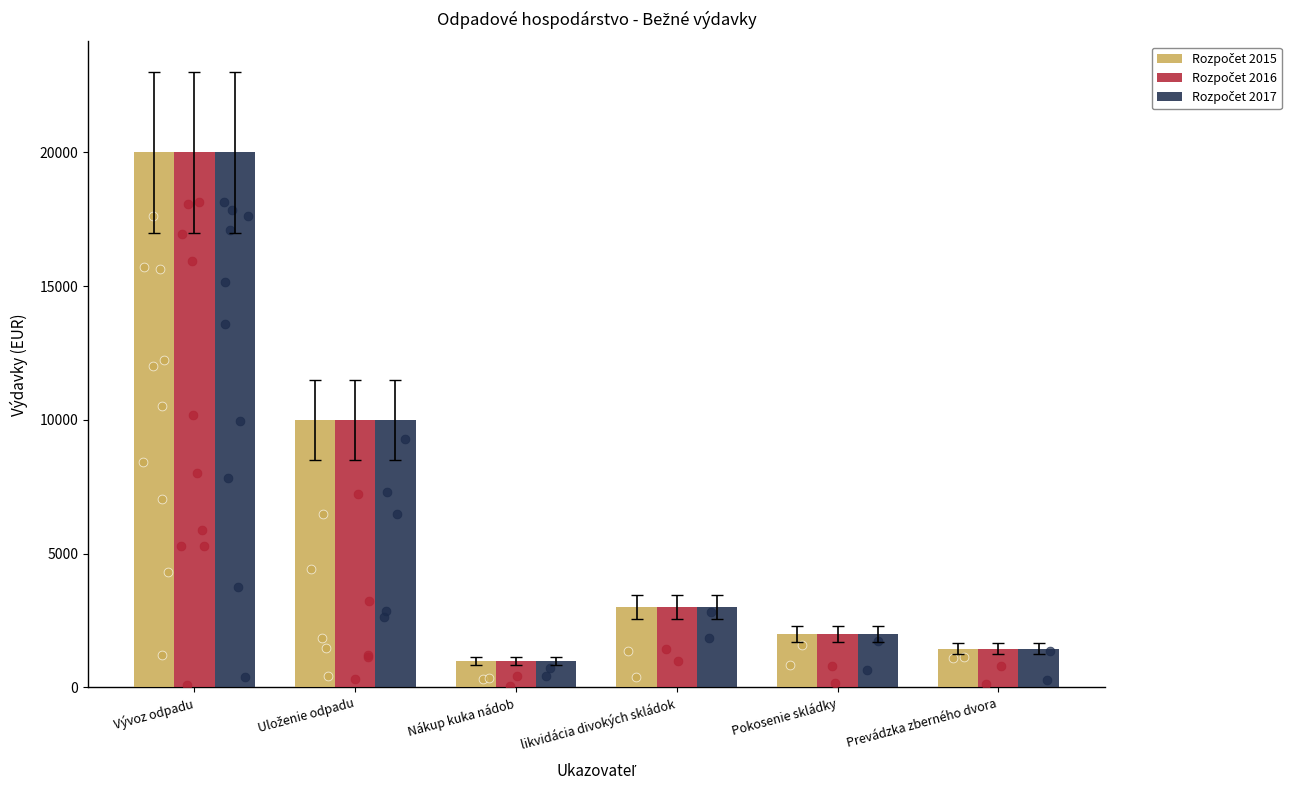

At how many categories does at least one series exceed 16070?

1